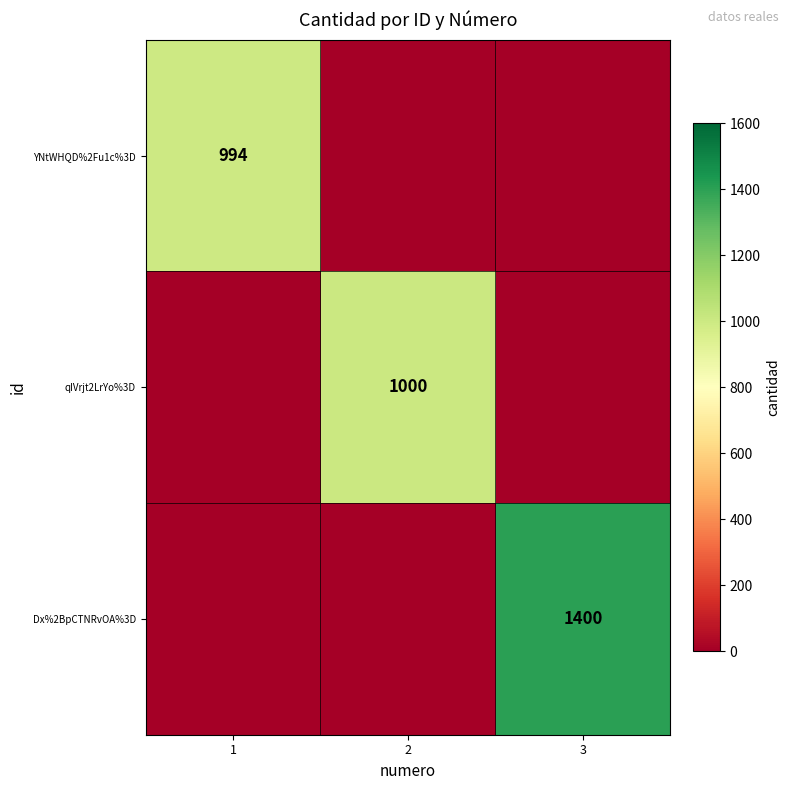

Count the number of data series in this chart.

3